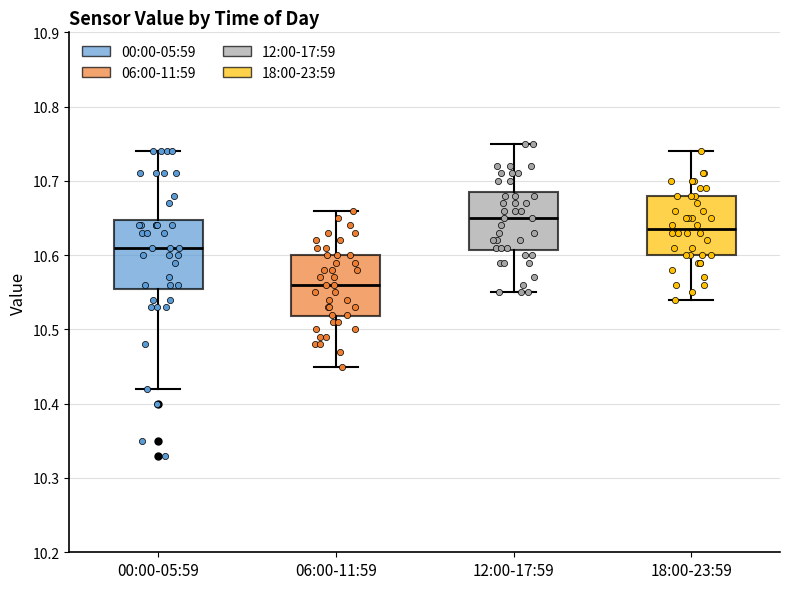

Where is the upper edge of the box for 18:00-23:59 on the y-axis? The values are not printed on the chart, so give them approximately, as read against the axis.

10.68